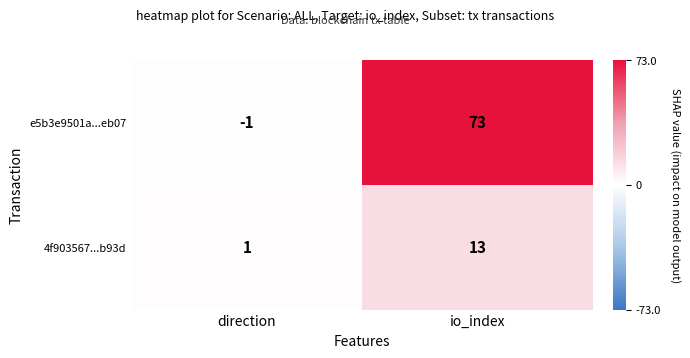

How many values in the e5b3e9501a...eb07 series are below 73?

1